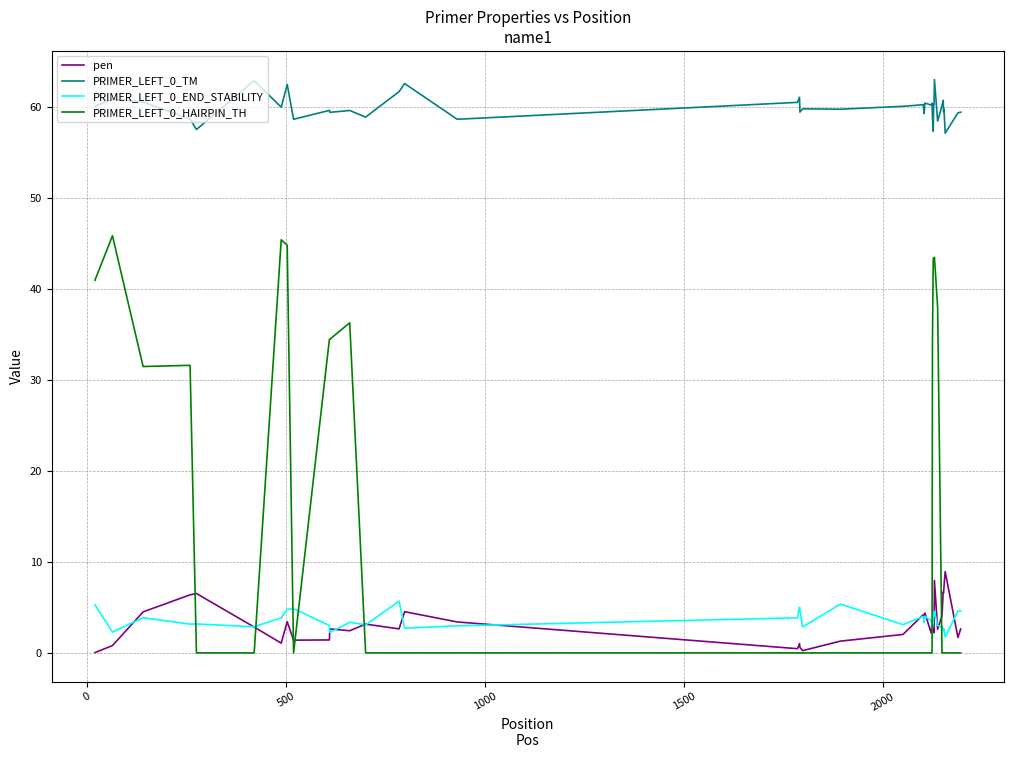

What is the maximum value for pen?

8.9